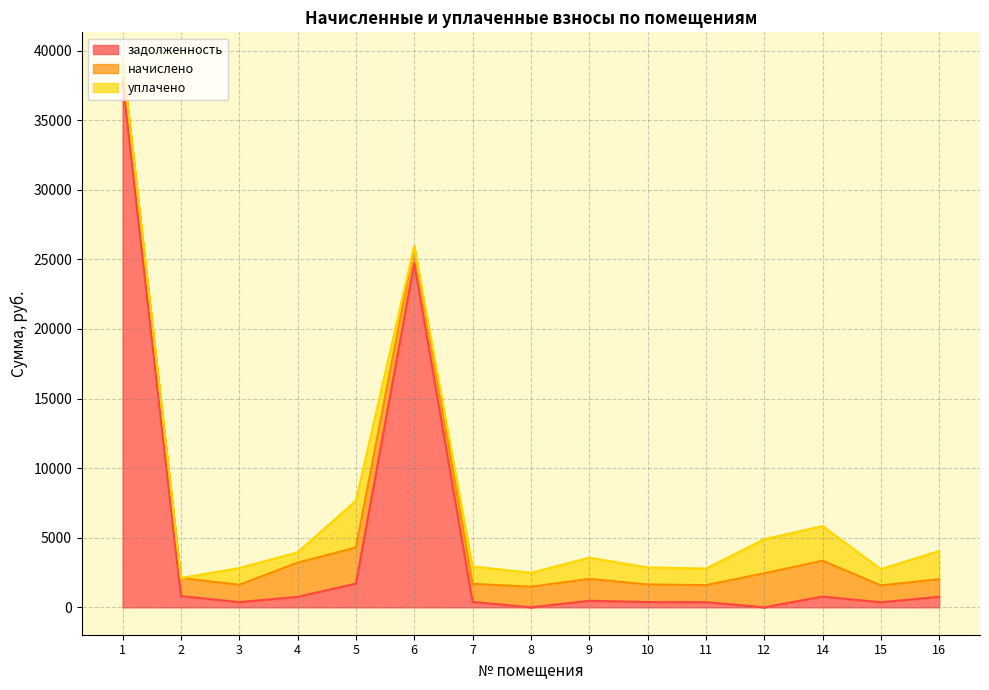

What is the sum of the уплачено values at 7 and 1?

1253.5